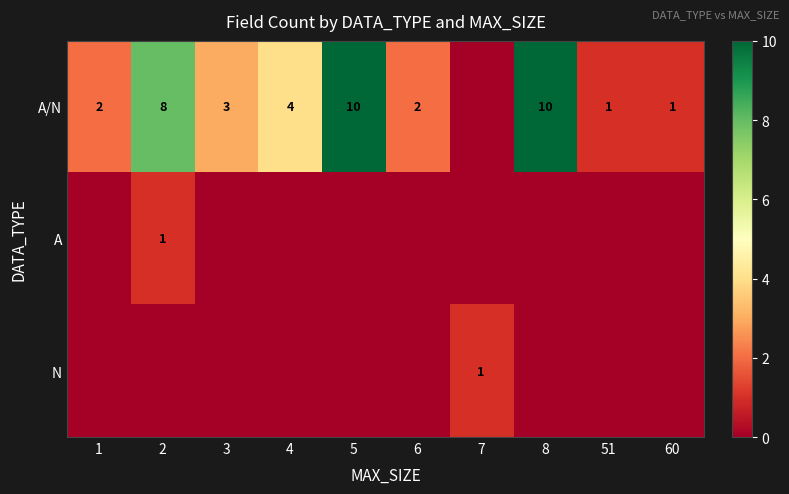

What is the difference between the A/N values at 51 and 4?

3